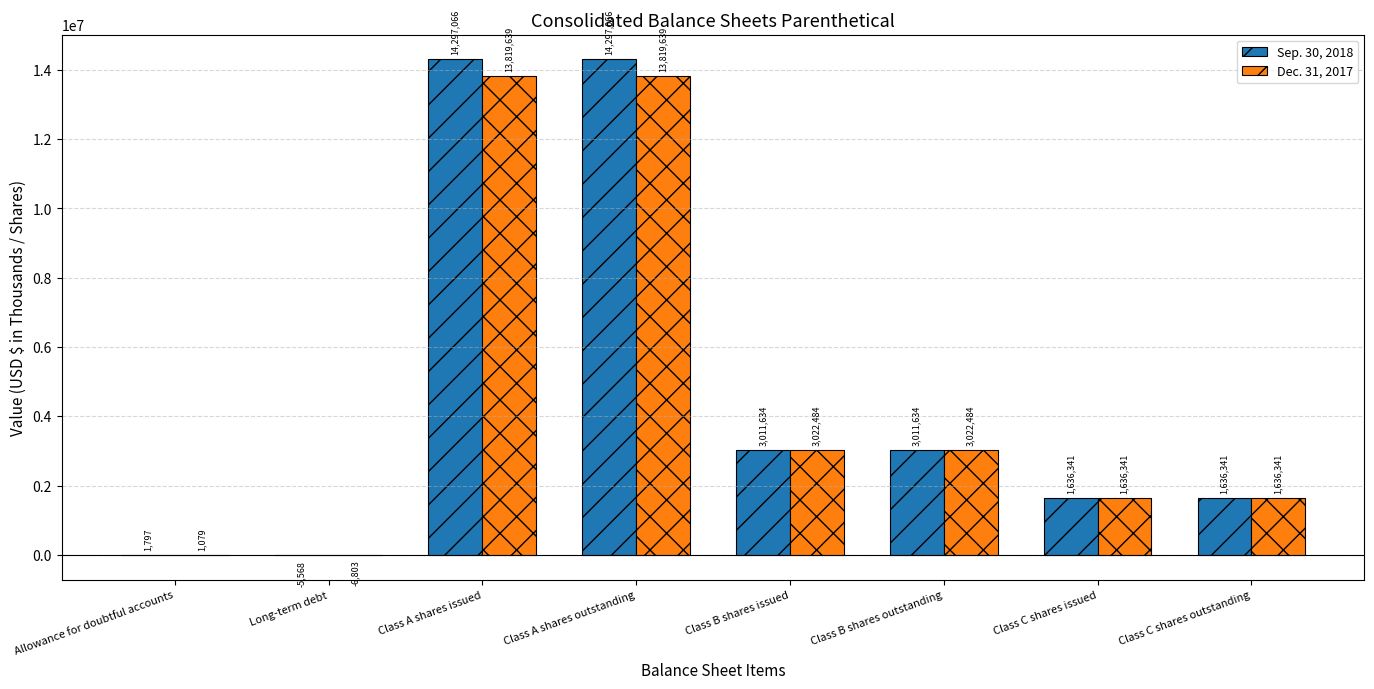

How many groups of bars are there?

8